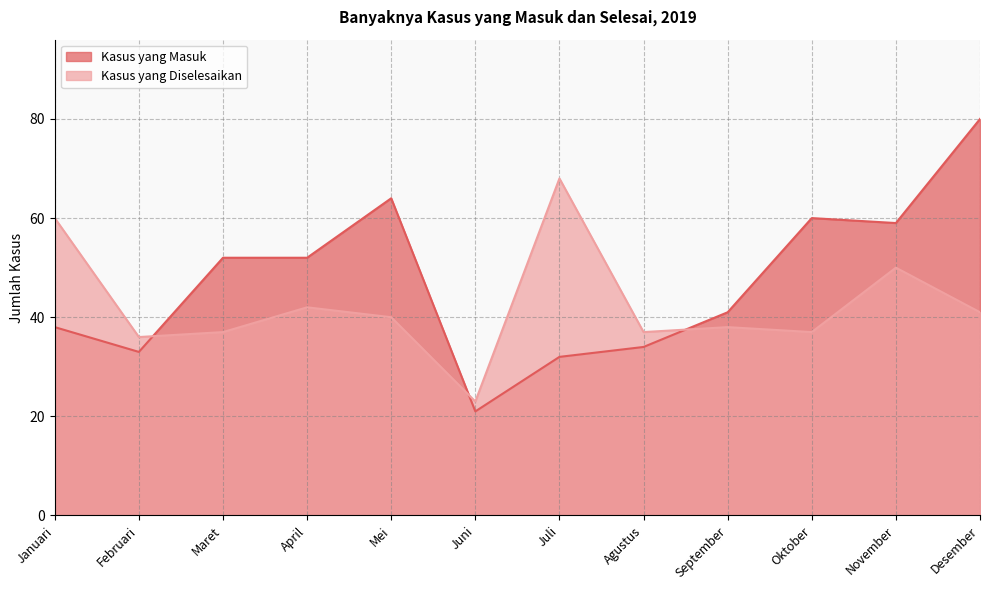

What is the sum of the Kasus yang Diselesaikan values at Mei and November?

90